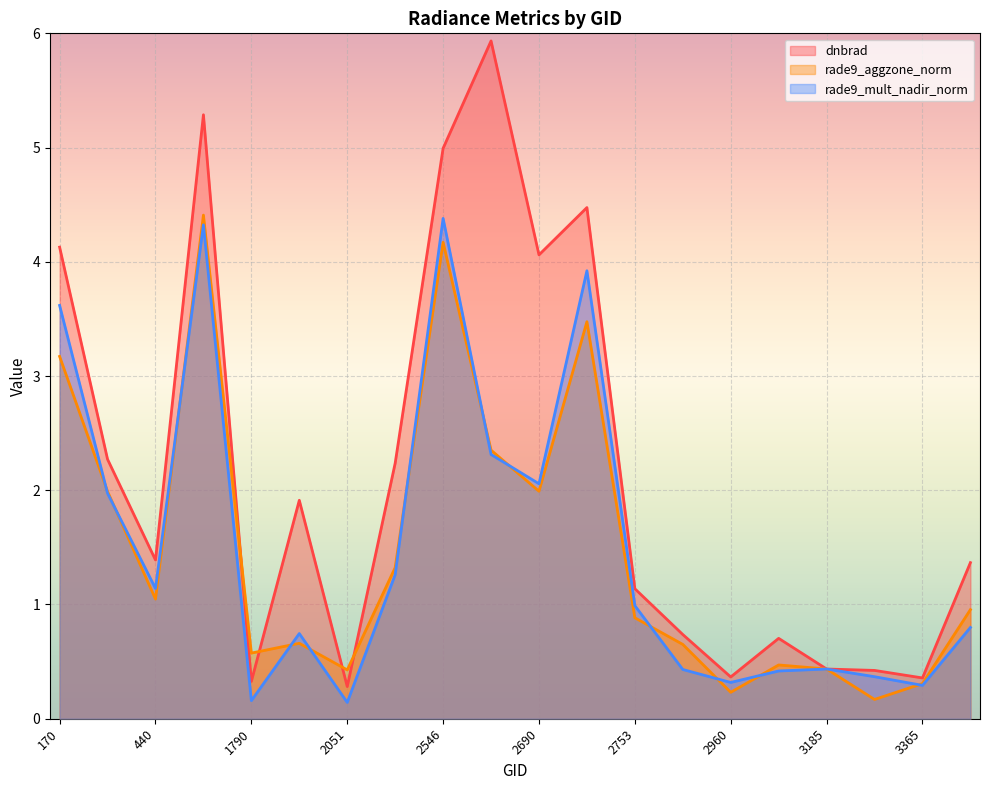

True or false: rade9_mult_nadir_norm has a value of 3.1 at 2636.

False